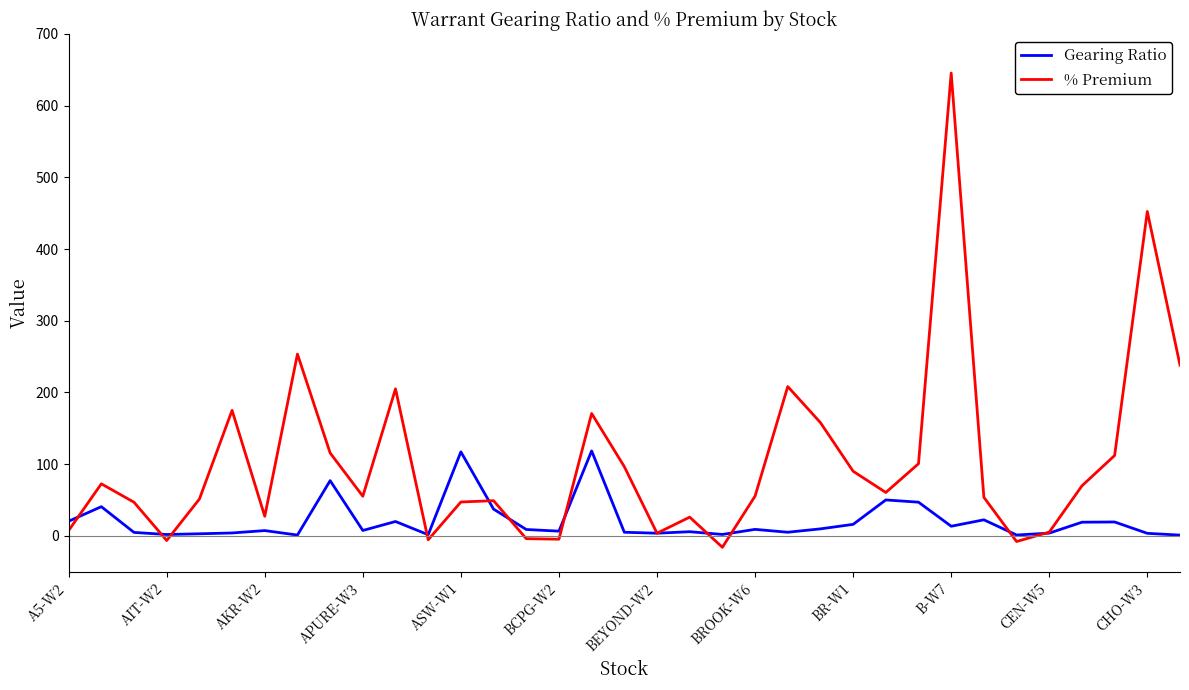

Which series has the widest spread of values?

% Premium